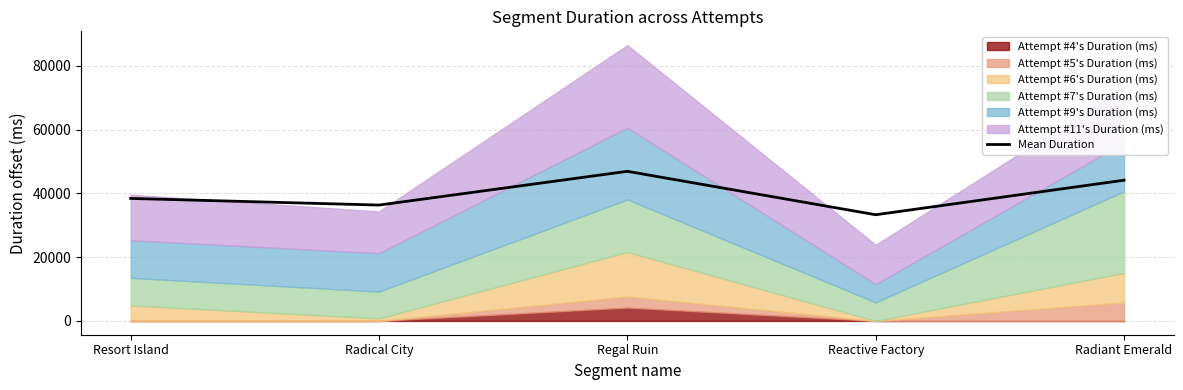

What is the label of the 5th point from the left?

Radiant Emerald